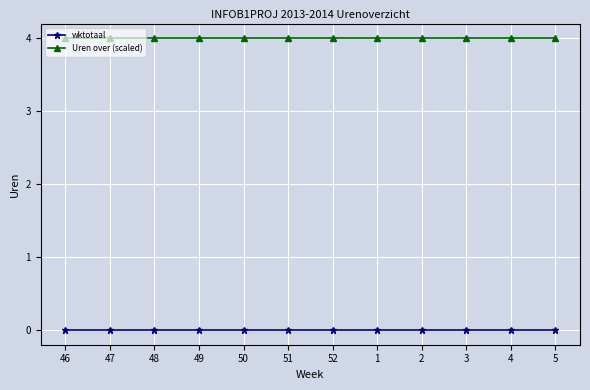

Reading left to right, list all the values displayed in this chart.

wktotaal: 0	0	0	0	0	0	0	0	0	0	0	0
Uren over (scaled): 4	4	4	4	4	4	4	4	4	4	4	4